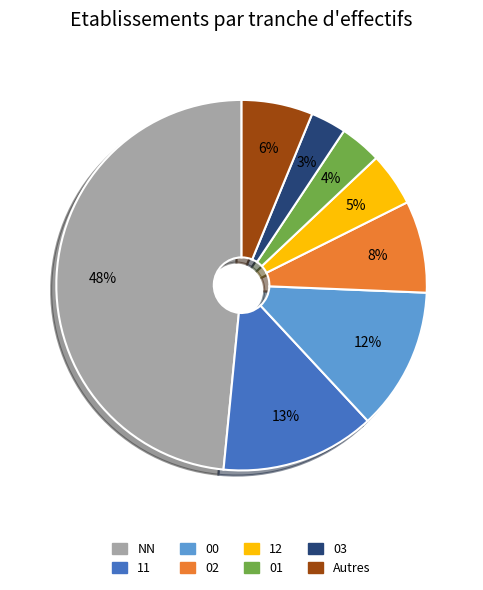

To the nearest percent, what is the difference between the largest and smallest slice percentages?

45%